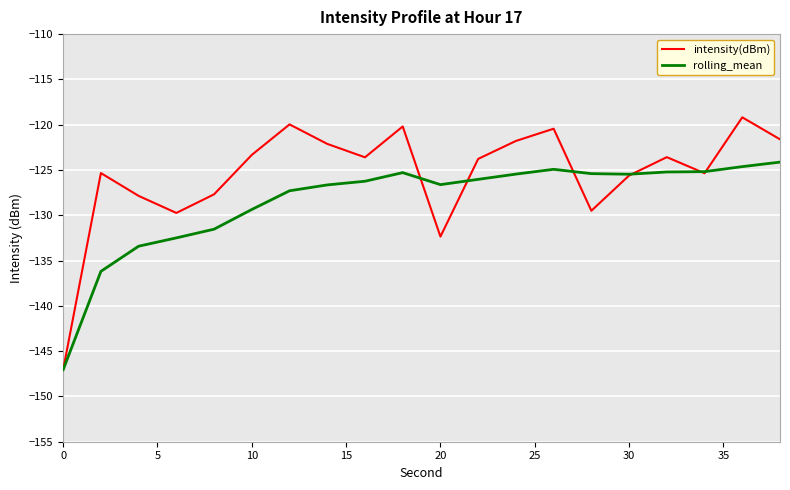

Which series has the largest total across all categories?

intensity(dBm)